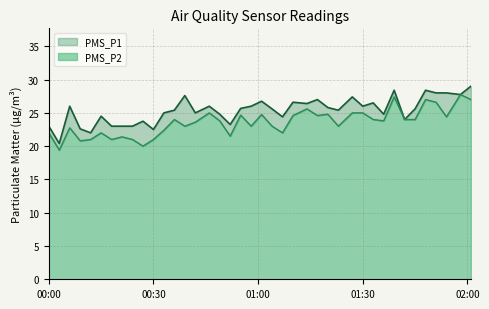

What is the total value across all series at 2021/05/31 00:03?

39.8